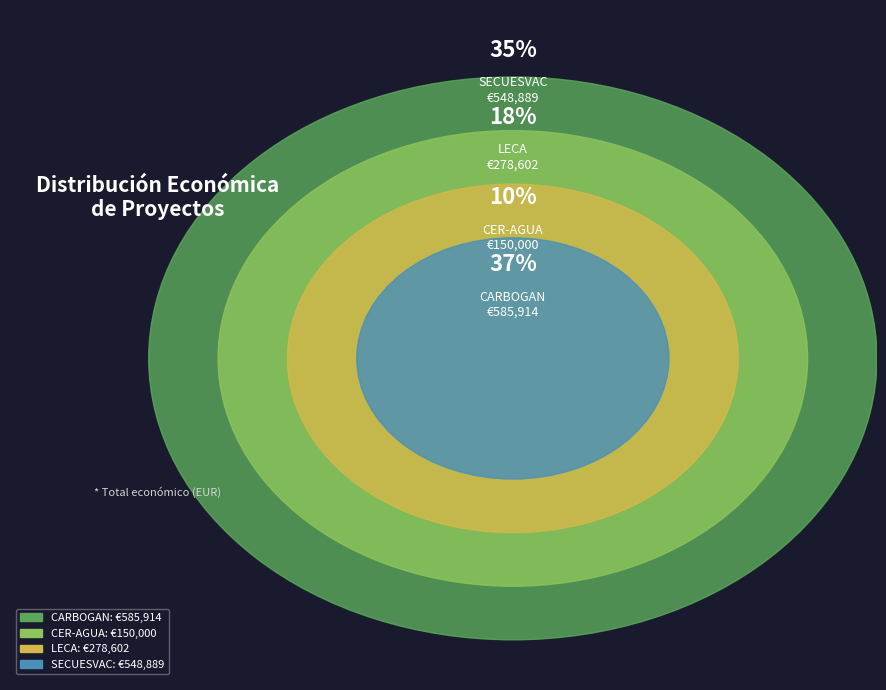

Which category has the biggest portion of the pie?

CARBOGAN